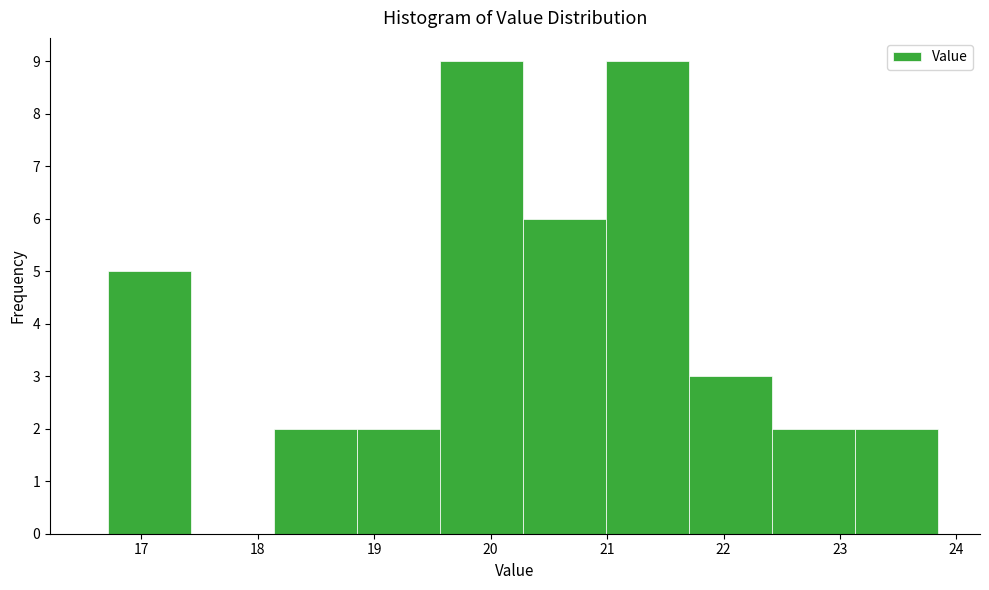

What is the height of the bar covering 20.3 to 21.0 on the x-axis? Neither the bar edges nor the heights are printed on the chart, so give them approximately, as read against the axes.

6